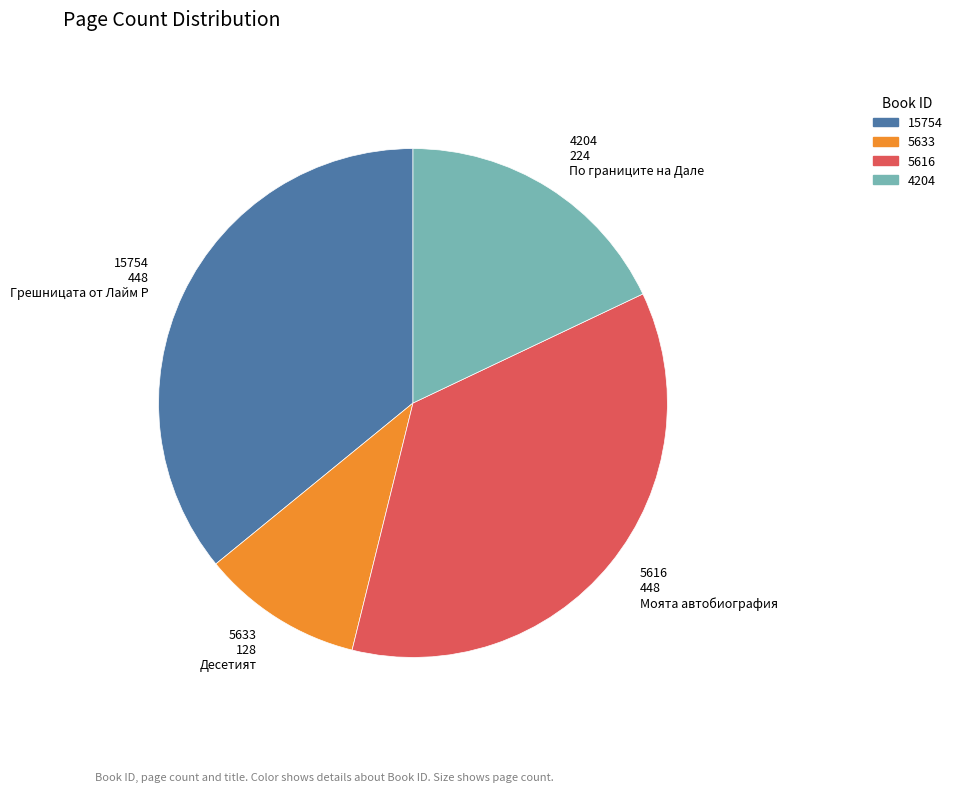

Approximately how many times larger is the value at 5616 448 Моята автобиография compared to 4204 224 По границите на Дале?

2.0